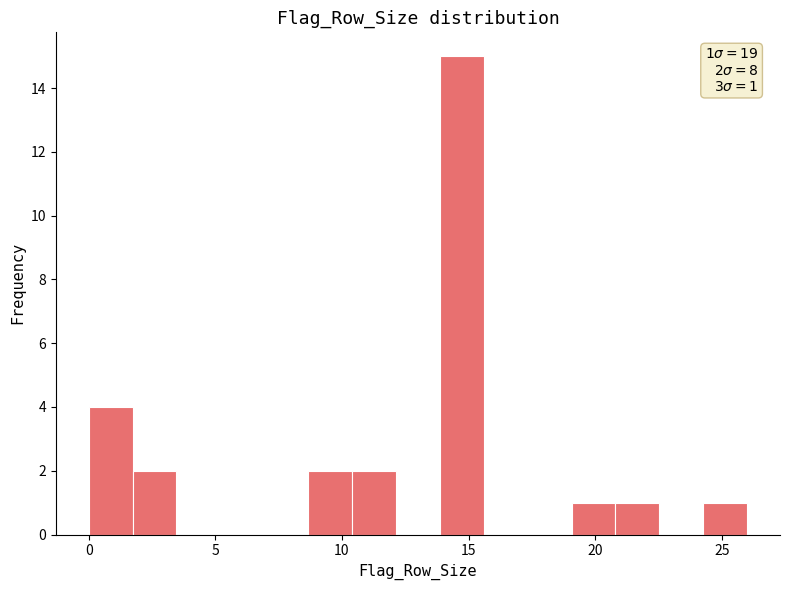

Around what value on the x-axis is the tallest bar? Give the approximate position of its centre, as read against the axis.

14.5